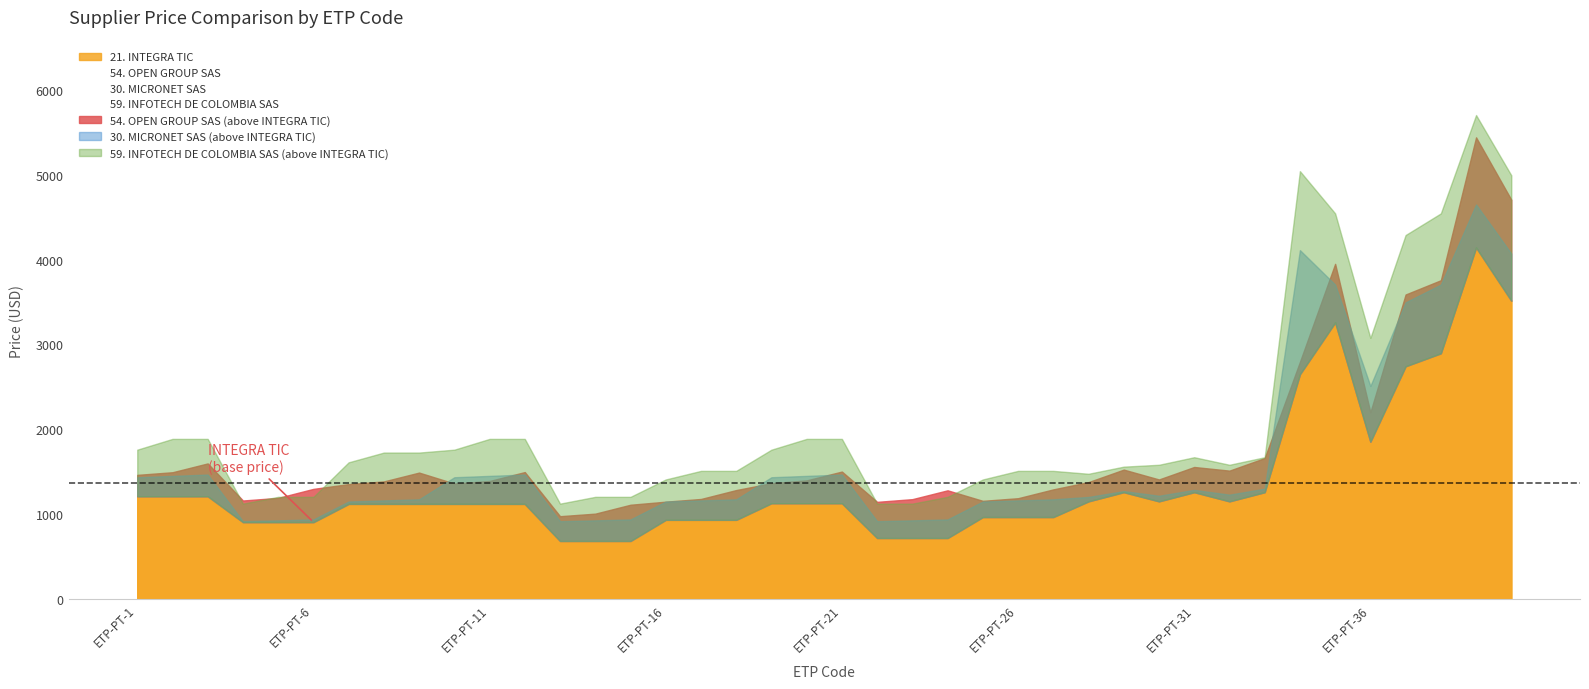

Which series has the largest total across all categories?

59. INFOTECH DE COLOMBIA SAS